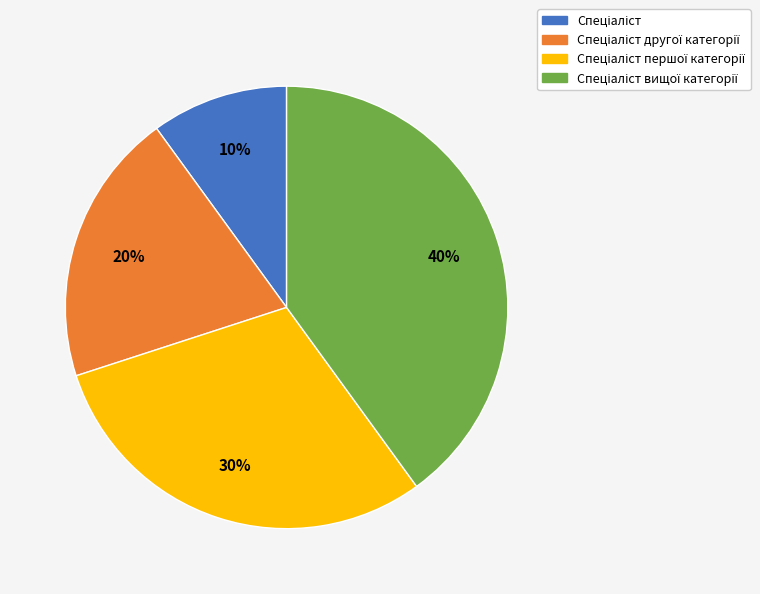

Is there a majority slice in this chart?

No